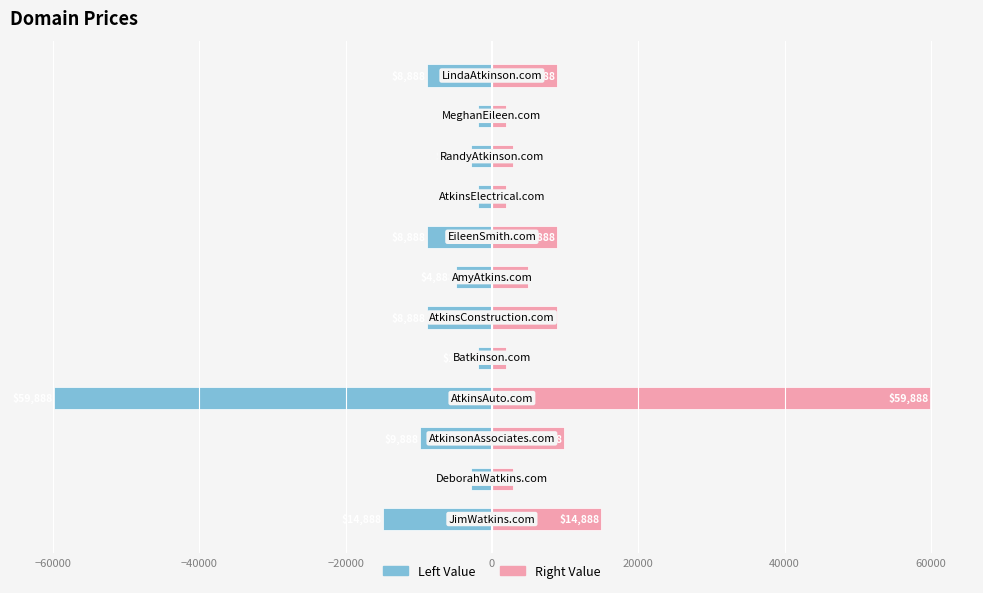

Does the chart contain any negative values?

Yes